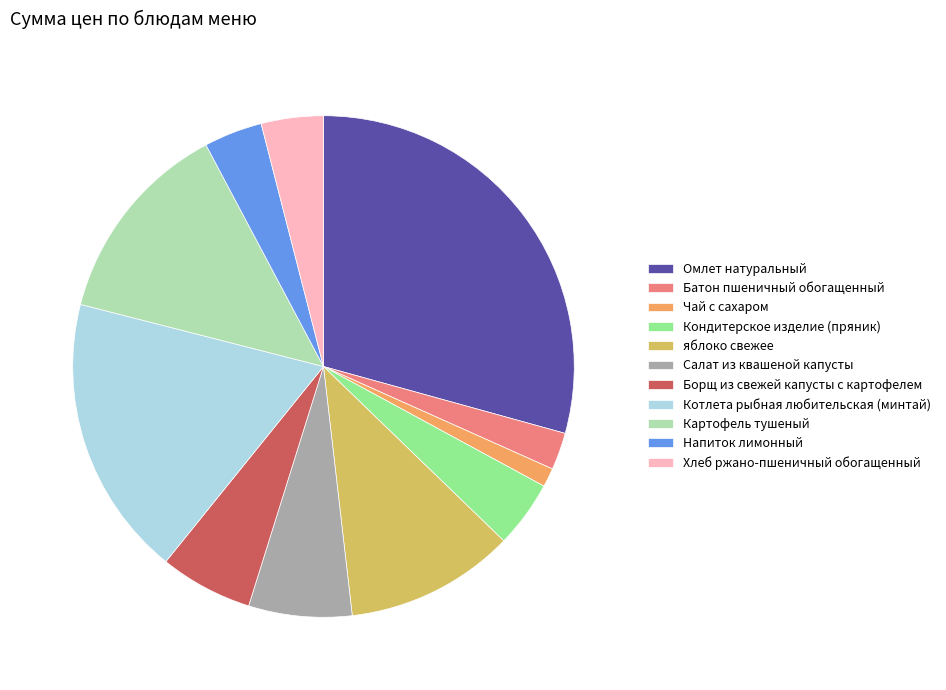

What is the largest slice in the pie chart?

Омлет натуральный